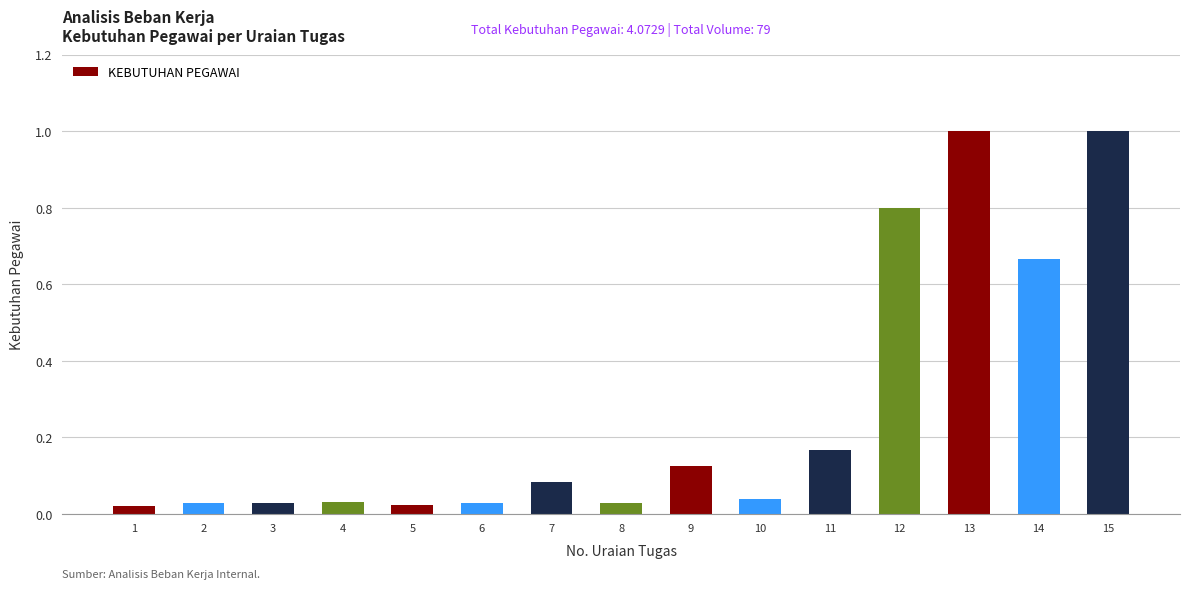

What is the difference between the maximum and minimum values?

1.0